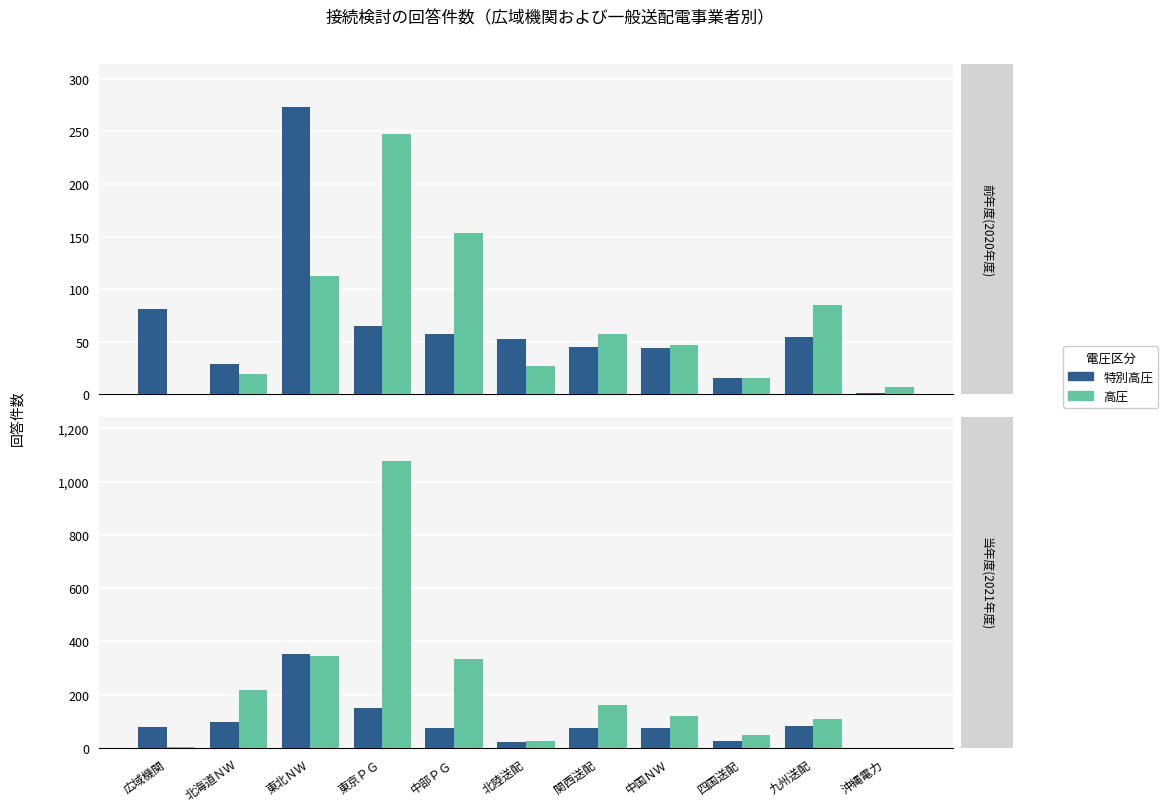

Which series has the largest total across all categories?

高圧